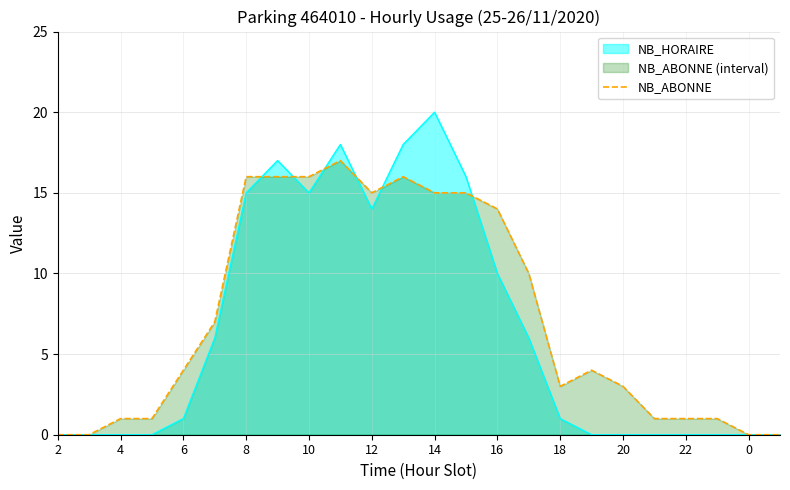

Is it true that NB_ABONNE equals 6 at 6?

False